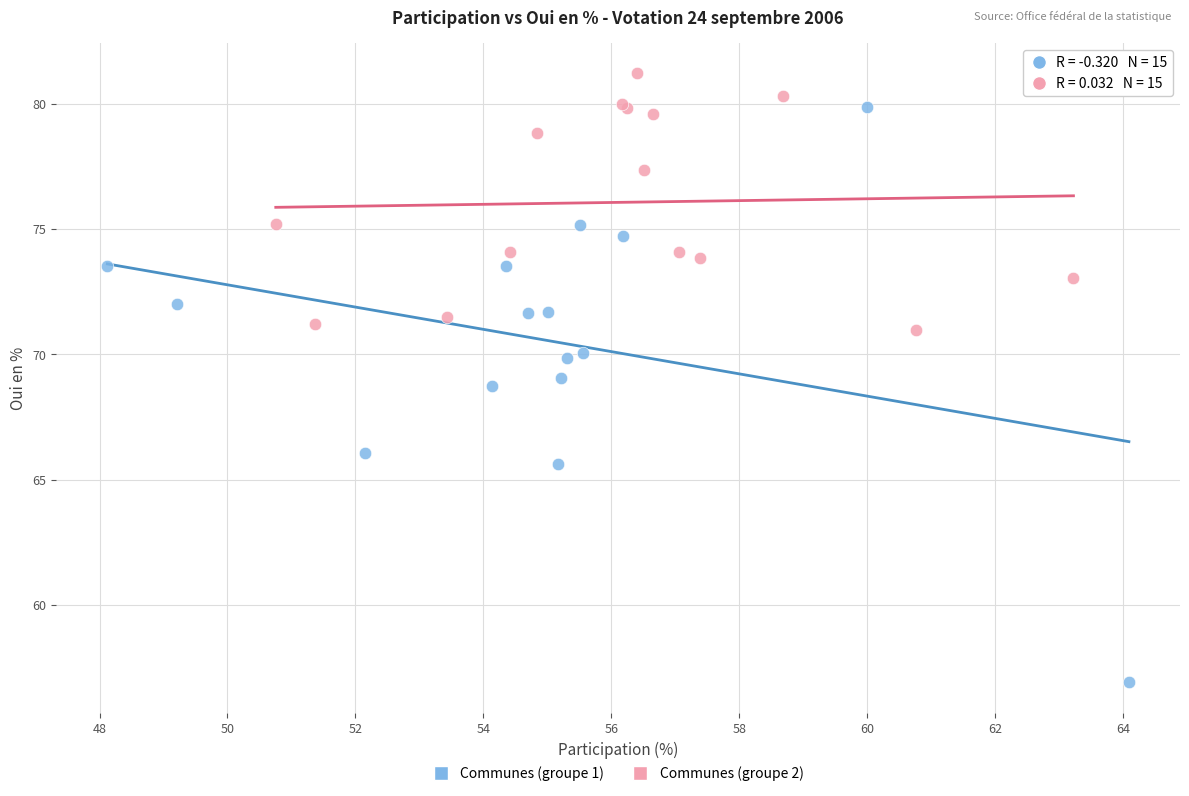

Which series reaches the maximum Y coordinate?

Communes (groupe 2)